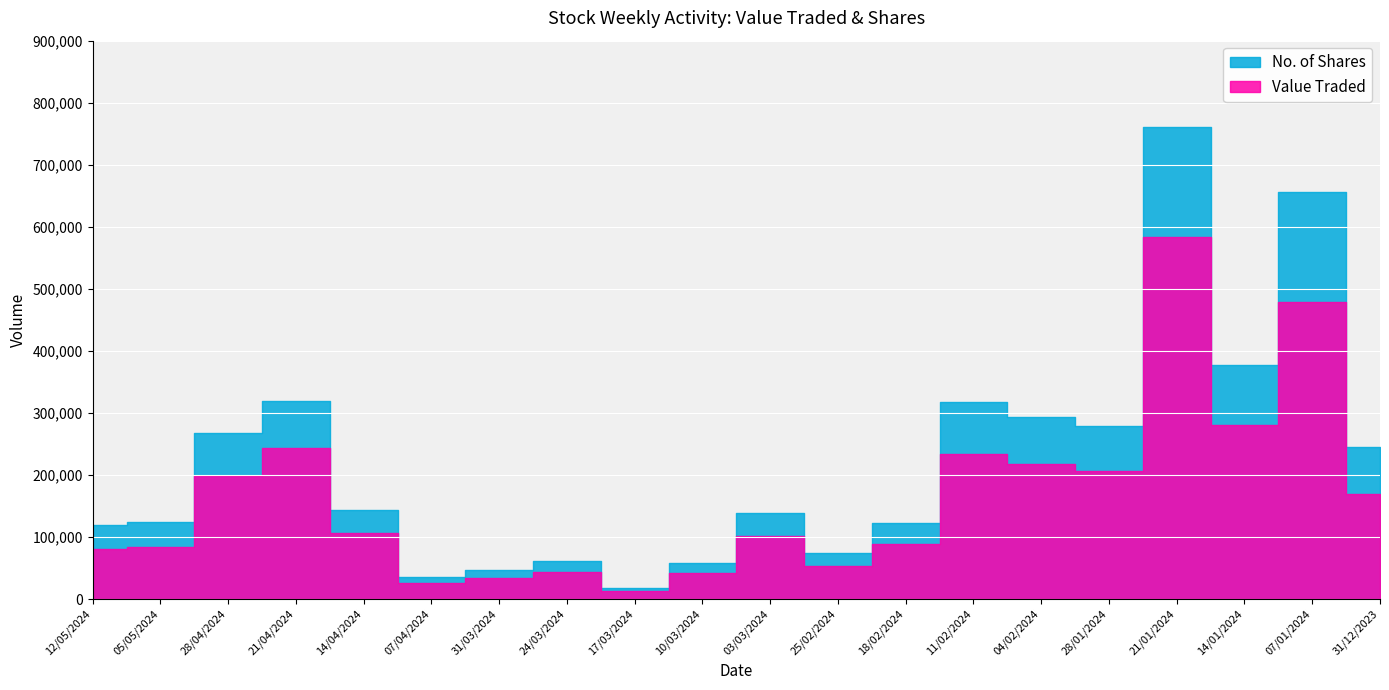

Reading left to right, list all the values displayed in this chart.

No. of Shares: 119362	124155	267676	318970	142903	35422	46929	60890	18316	57613	139168	73429	122951	317790	293854	279291	760613	376751	655808	244882
Value Traded: 81007	83449	198499	243509	106278	25616	33625	43741	13237	42005	100953	53292	89222	234258	217401	207073	582842	279859	478130	168729